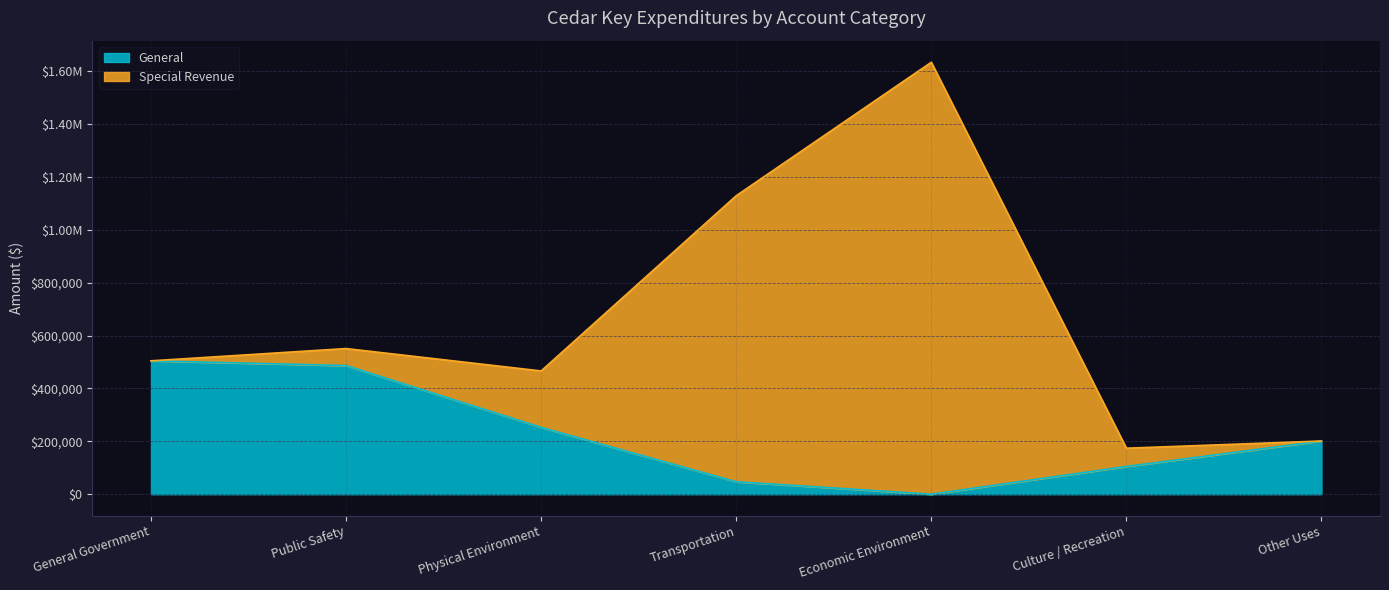

The value at General Government is 504278. True or false?

True